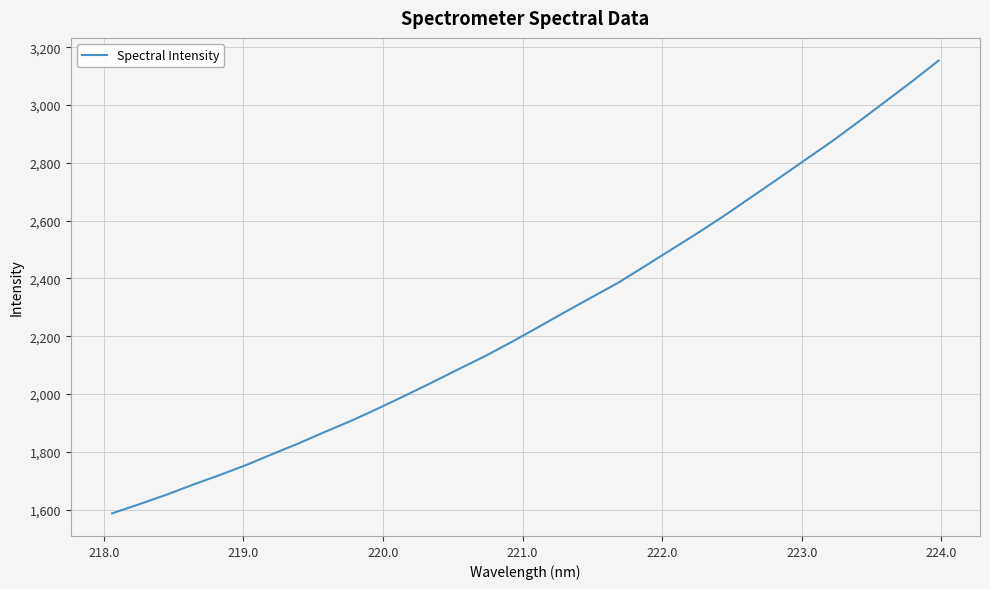

What is the maximum value shown in the chart?

3154.3